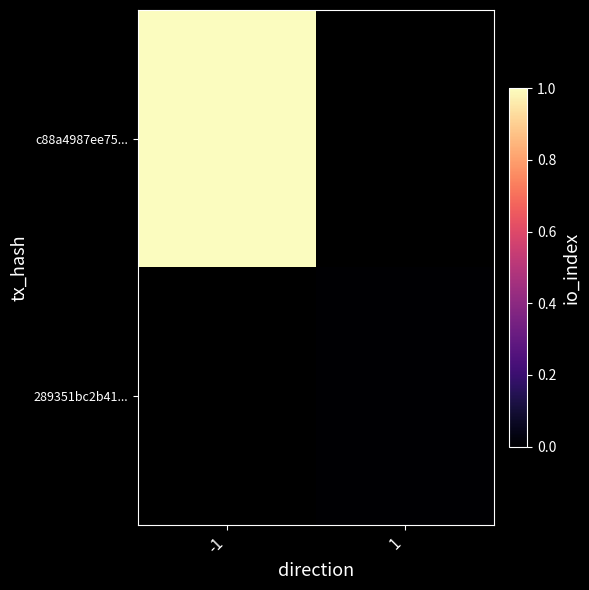

List the labels in order of c88a4987ee75... value, largest first.

-1, 1